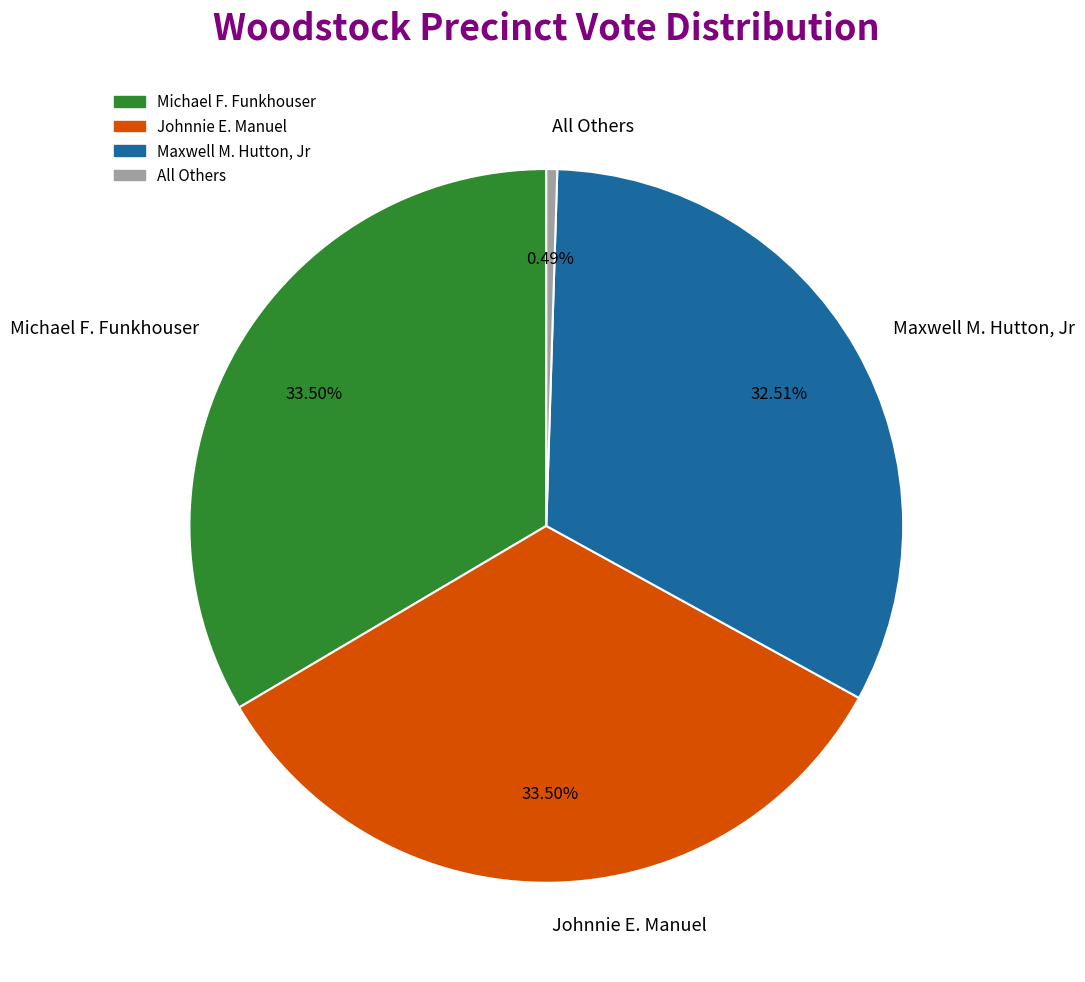

Which slice is the smallest?

All Others